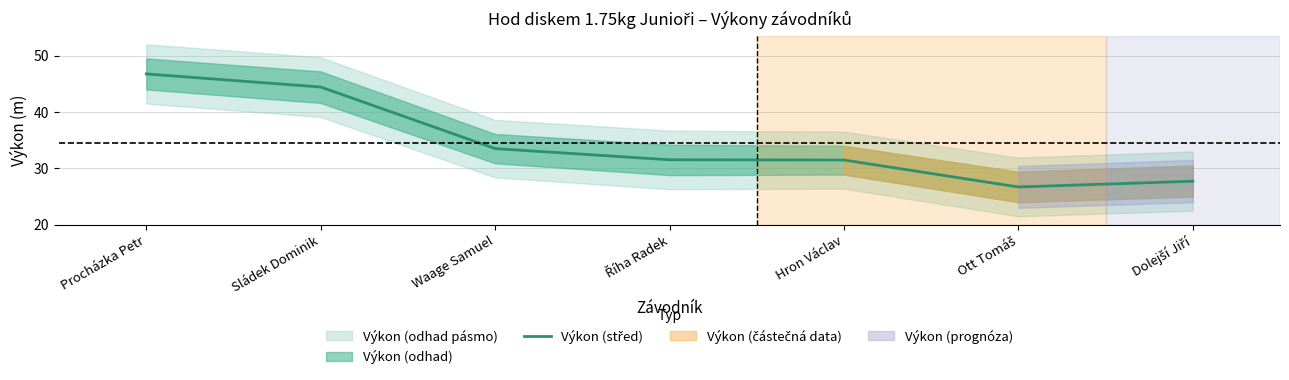

List the labels in order of value, largest first.

Procházka Petr, Sládek Dominik, Waage Samuel, Říha Radek, Hron Václav, Dolejší Jiří, Ott Tomáš